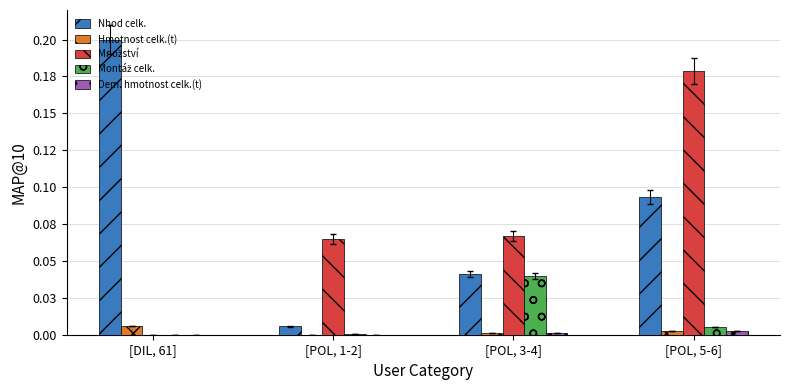

Are the bars grouped side by side (vs. stacked)?

Yes